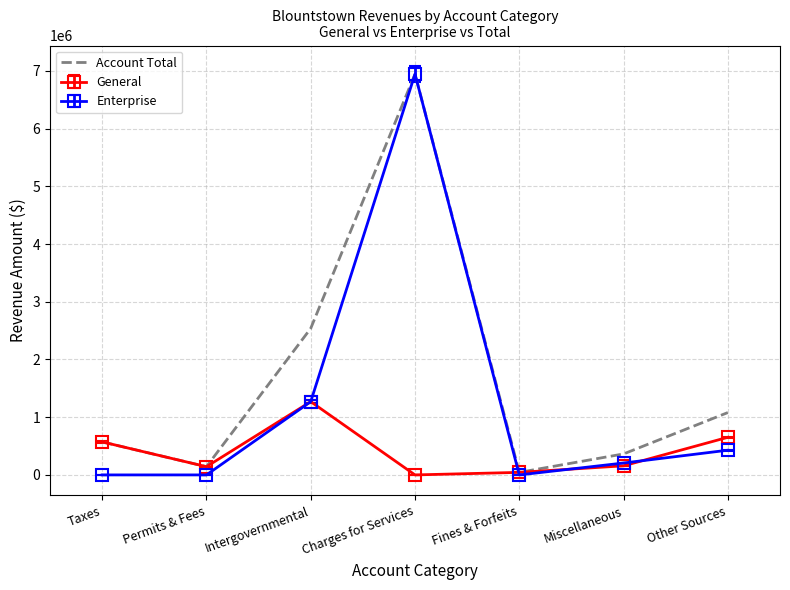

What is the difference between the highest and lowest values at Miscellaneous?

206092